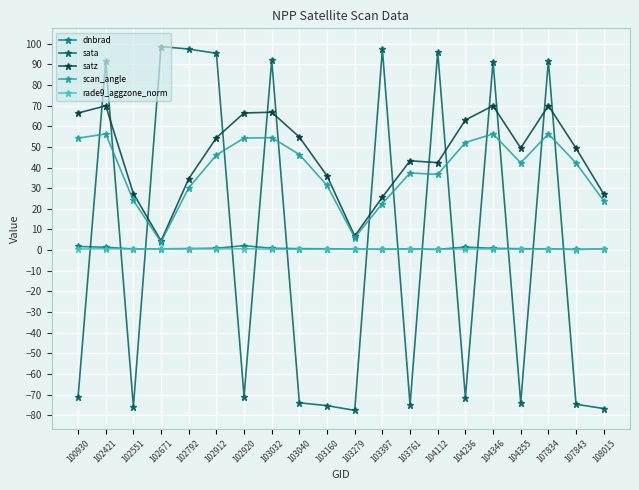

At how many categories does at least one series exceed 82?

9